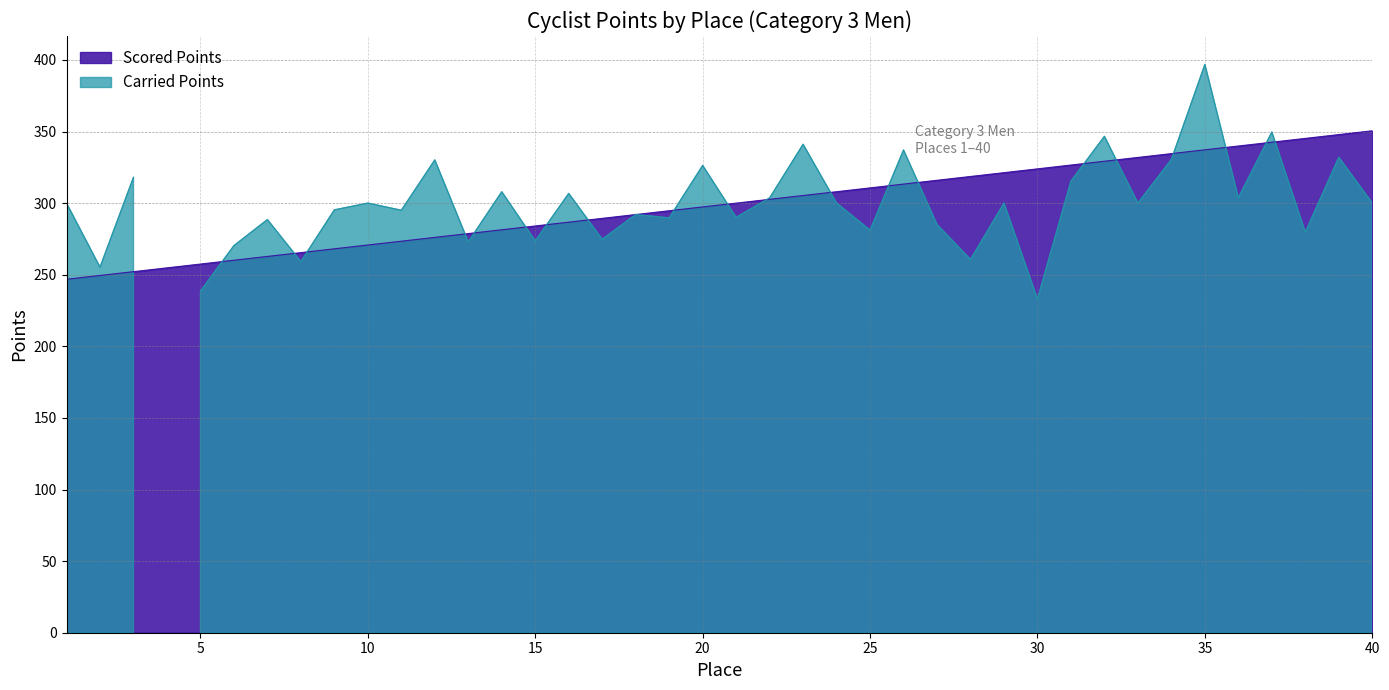

What value does the data have at 33?

331.9